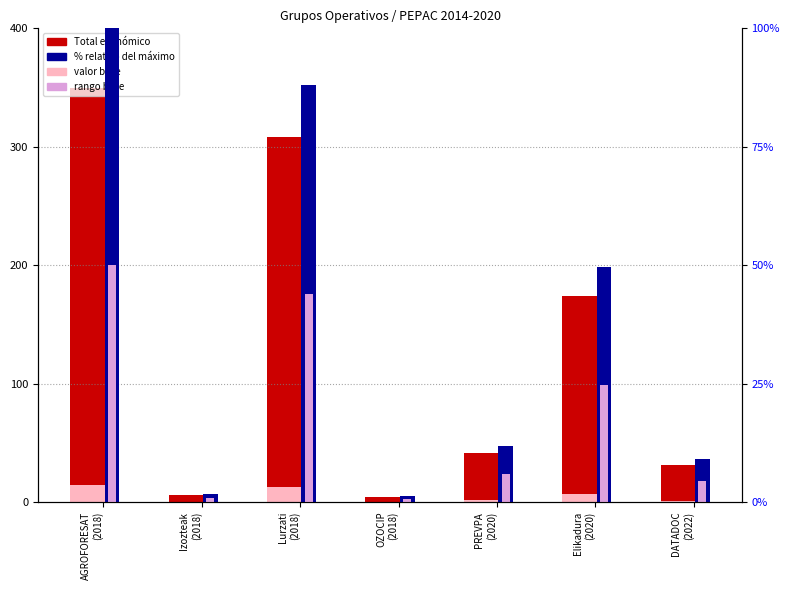

At which label does rango relativo first exceed 5?

AGROFORESAT
(2018)